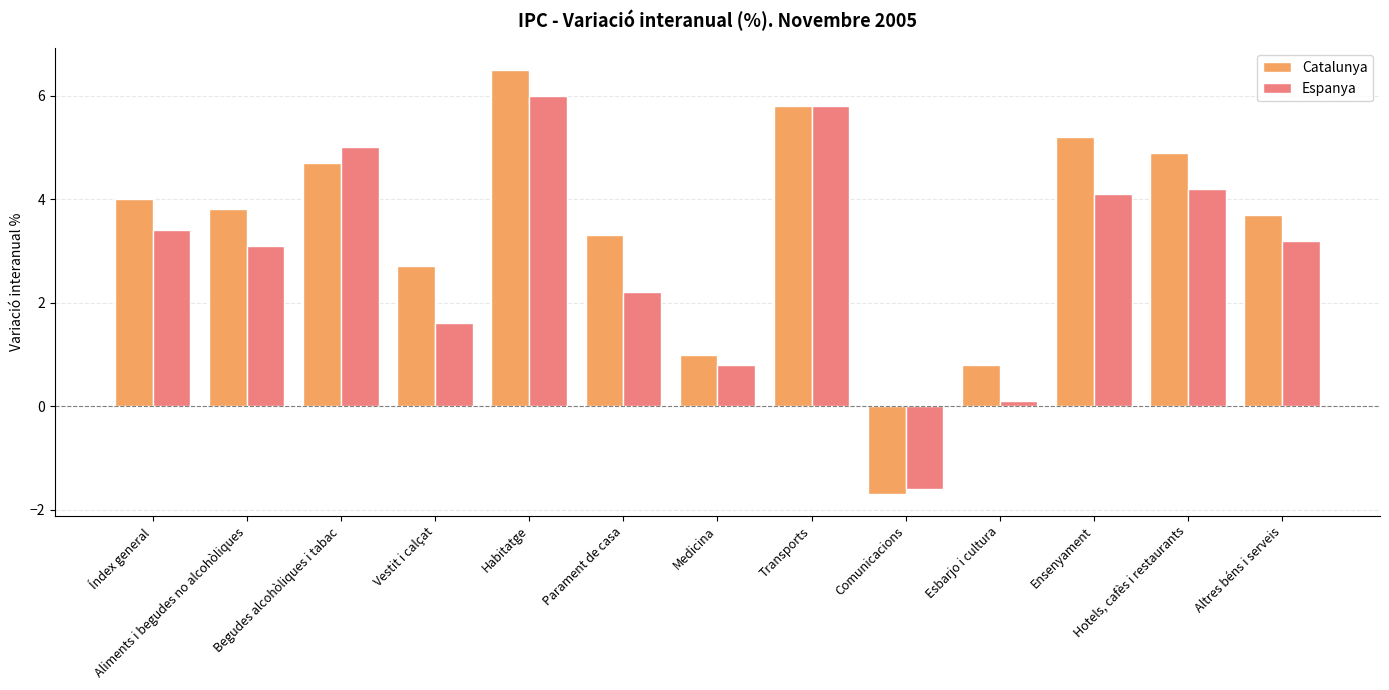

Which series changed the most between Índex general and Transports?

Espanya